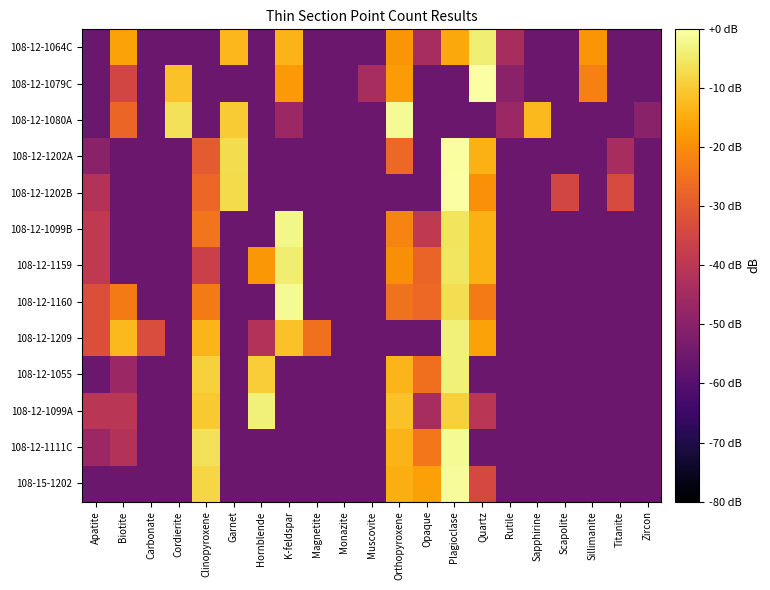

Rank the series at Rutile from highest to lowest value.

108-12-1064C, 108-12-1080A, 108-12-1079C, 108-12-1202A, 108-12-1202B, 108-12-1099B, 108-12-1159, 108-12-1160, 108-12-1209, 108-12-1055, 108-12-1099A, 108-12-1111C, 108-15-1202